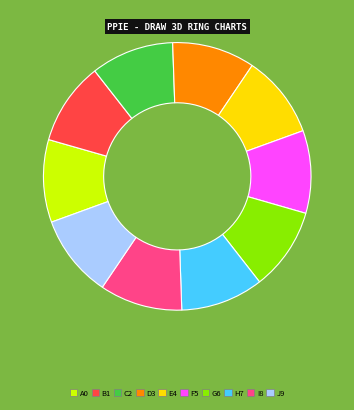

Does any single category account for the majority?

No